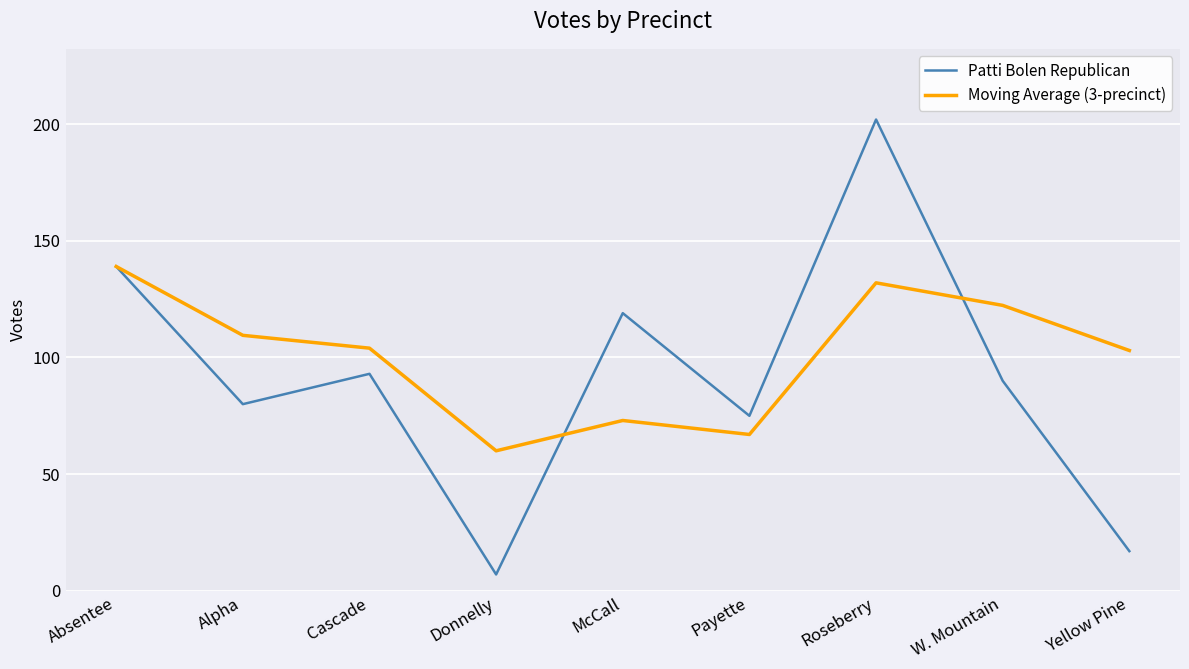

Rank the series by their average value, from lowest to highest.

Patti Bolen Republican, Moving Average (3-precinct)